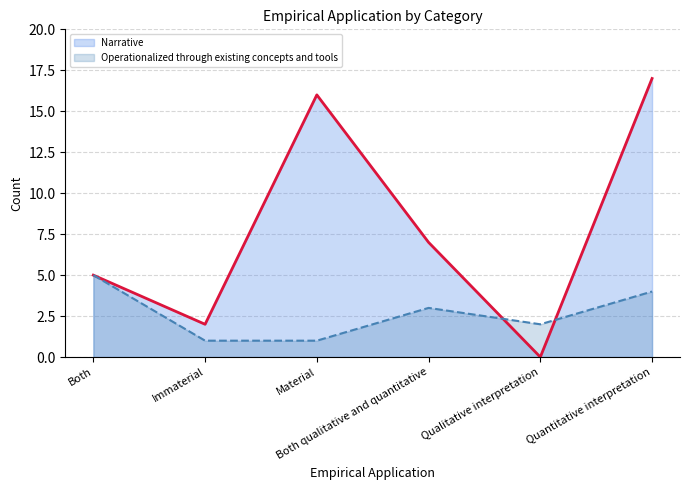

What is the label of the 4th point from the left?

Both qualitative and quantitative